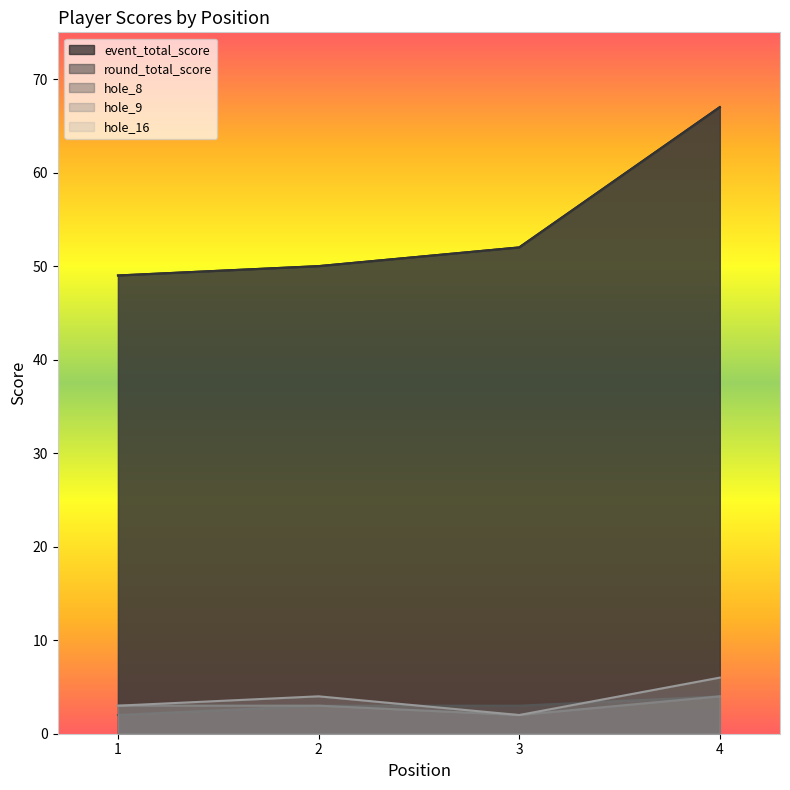

What is the maximum value shown in the chart?

67